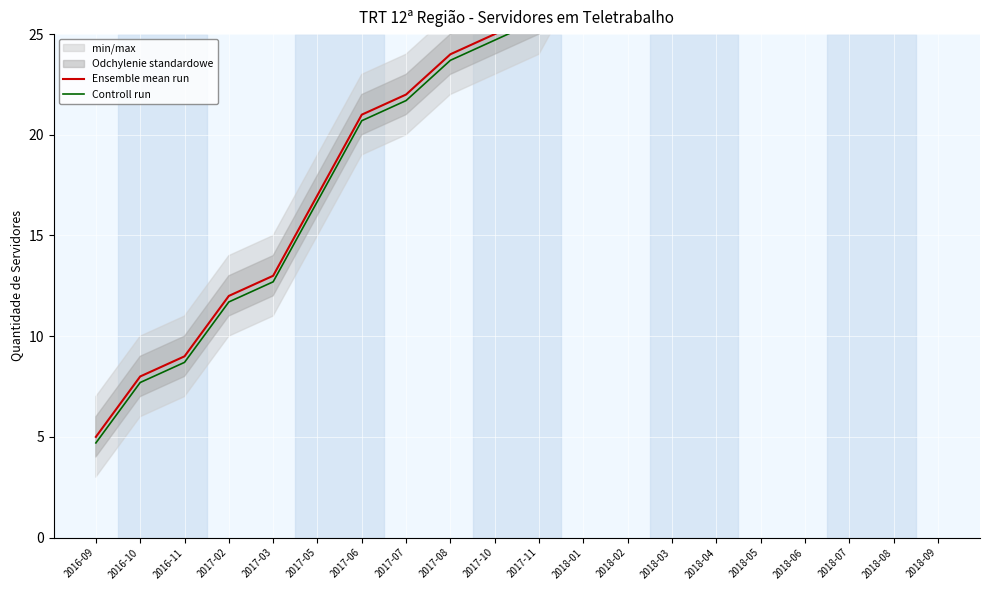

The Controll run series shows 44.0 at 2017-10. True or false?

False